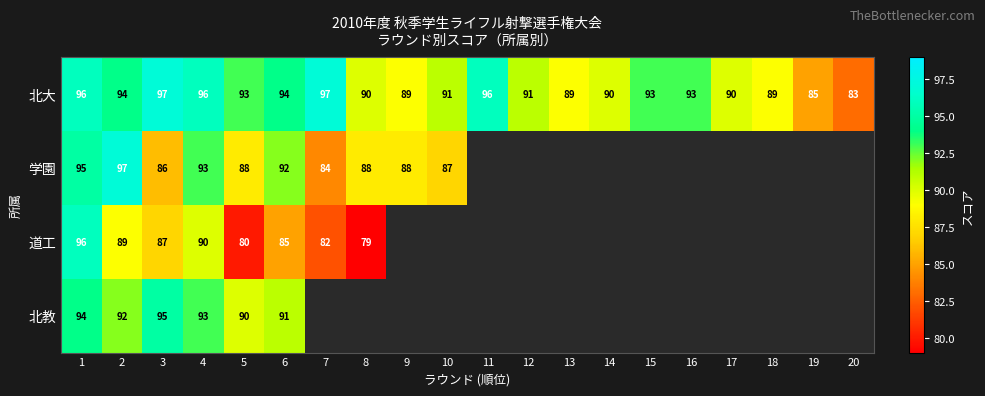

Between 8 and 14, which is larger?

8